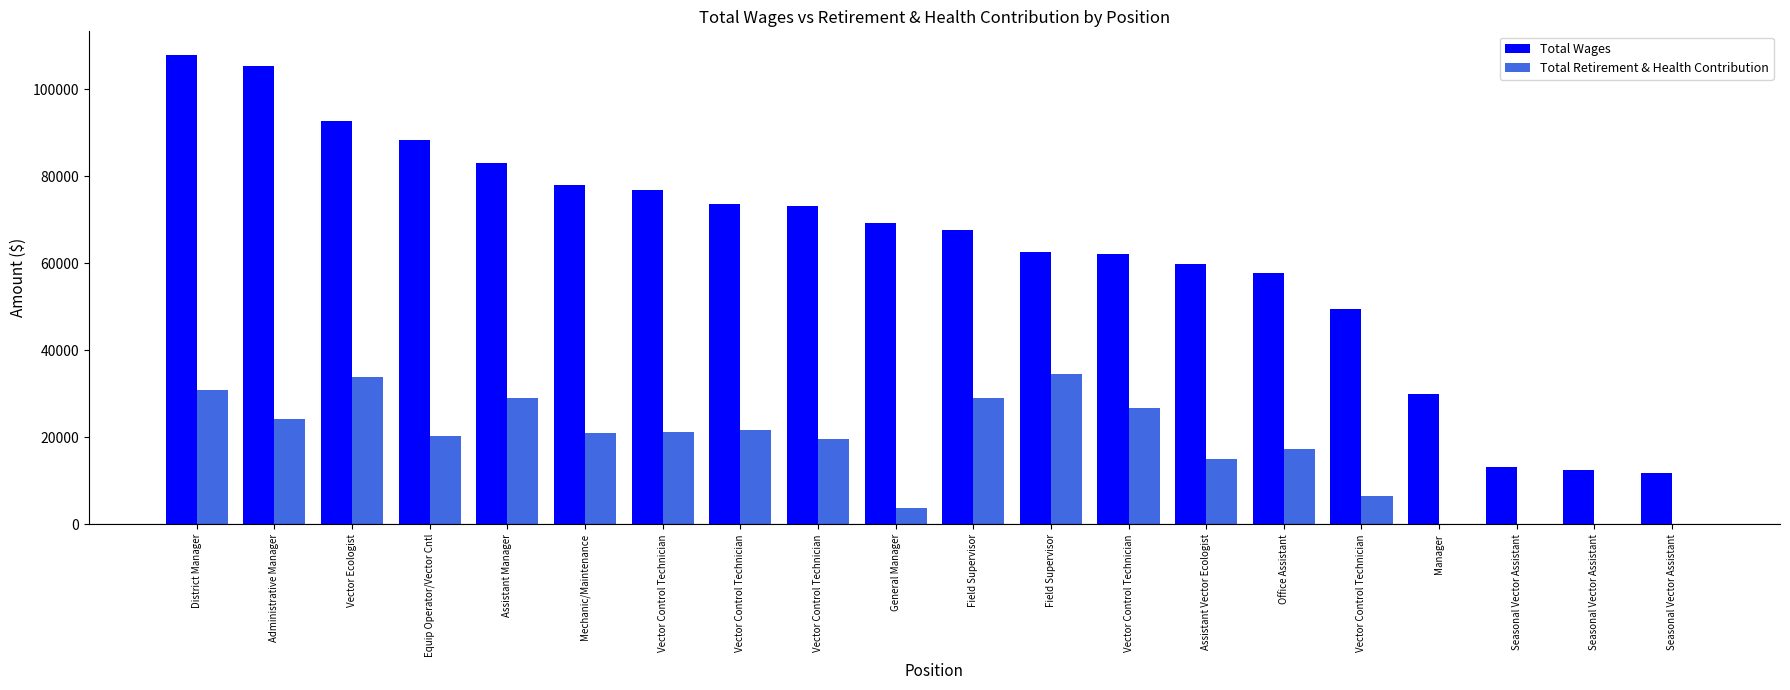

Where does the Total Retirement & Health Contribution series first go above 20945?

District Manager